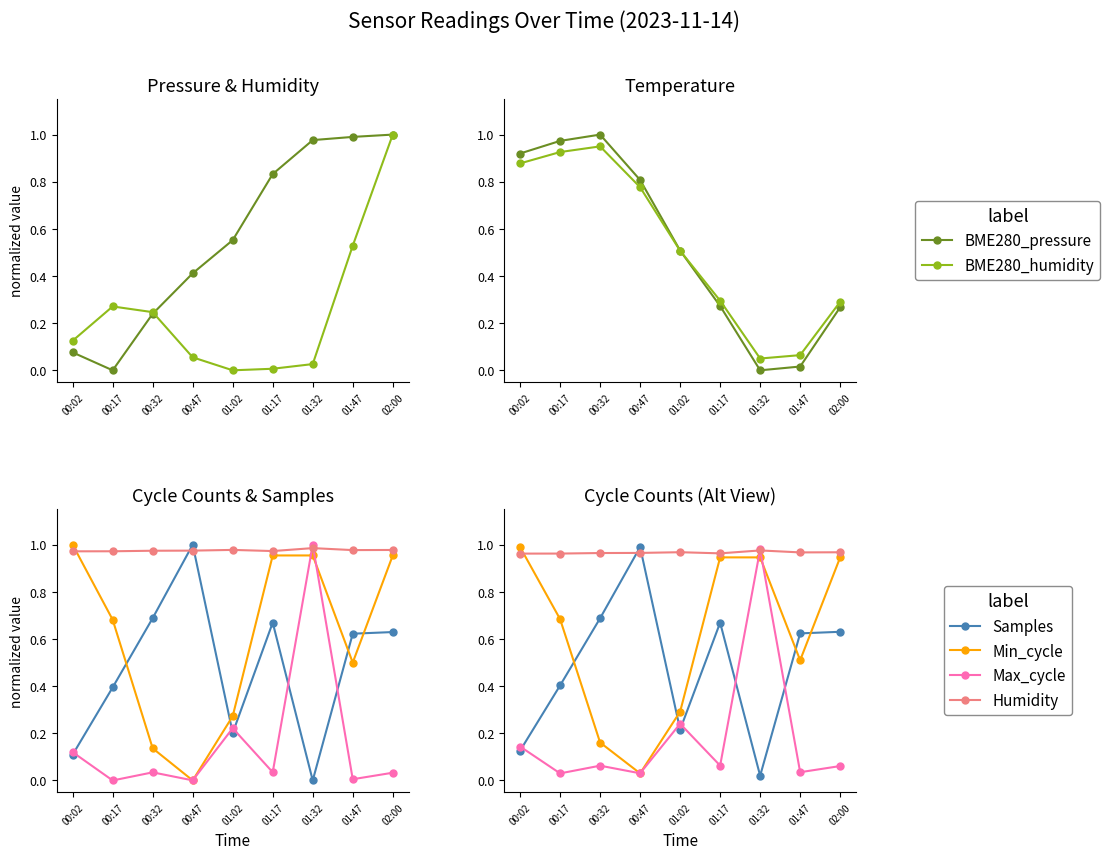

What is the label of the 9th point from the left?

02:00